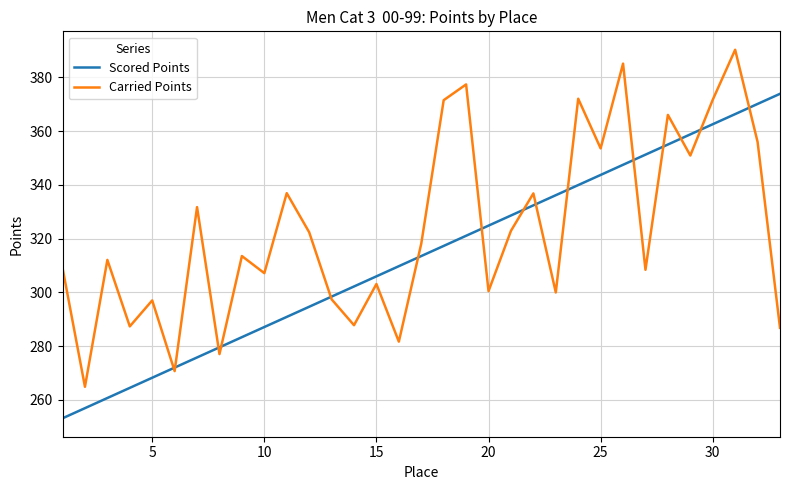

What is the minimum value for Carried Points?

264.9